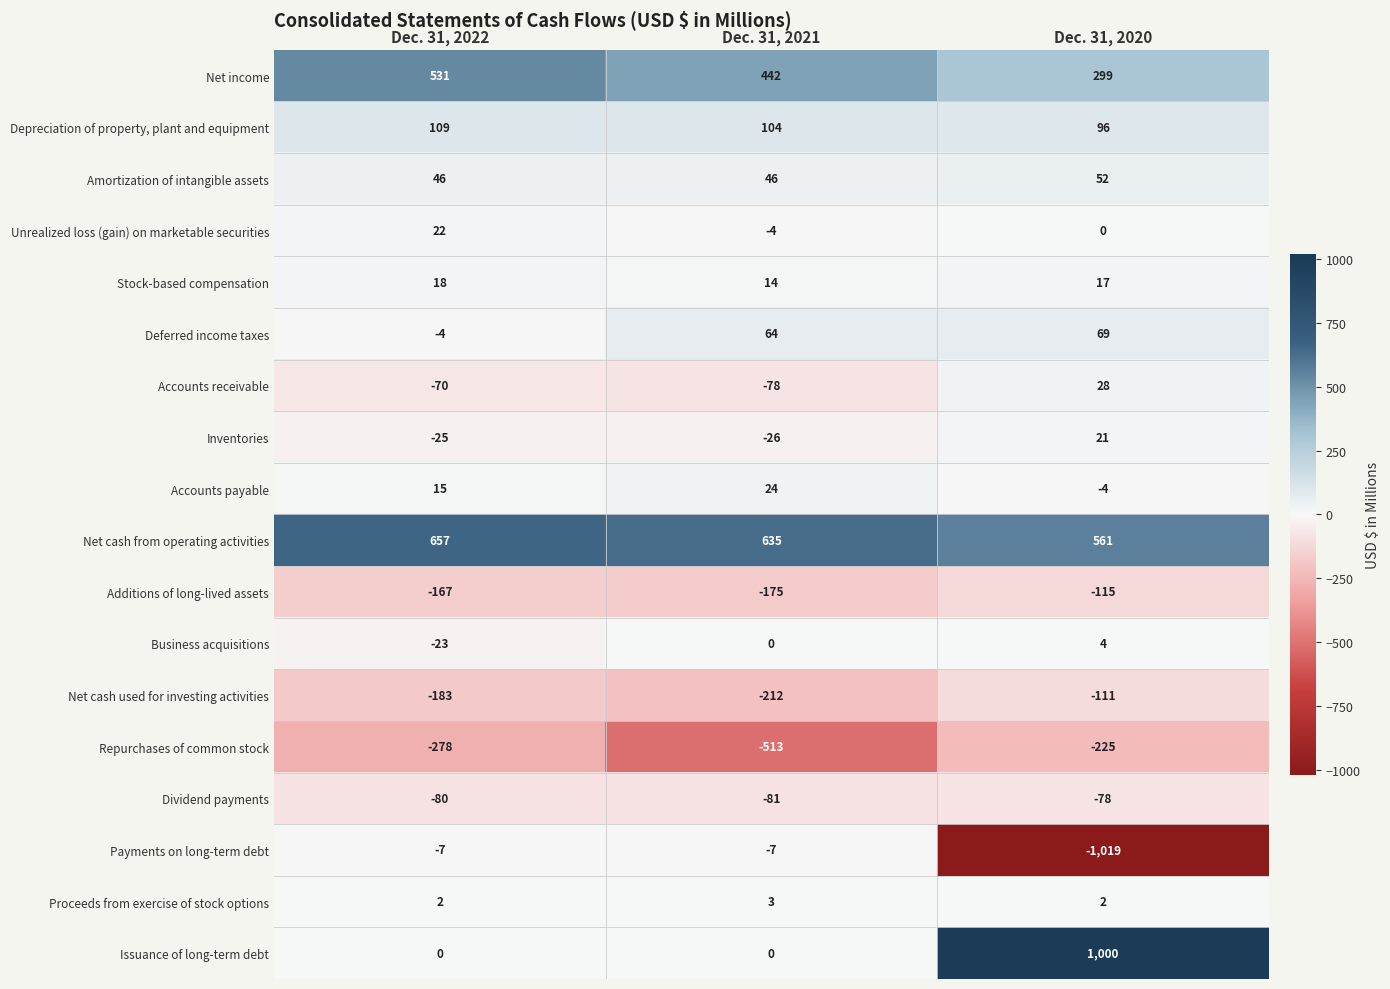

Where does the Net cash used for investing activities series first go above -183?

Dec. 31, 2020